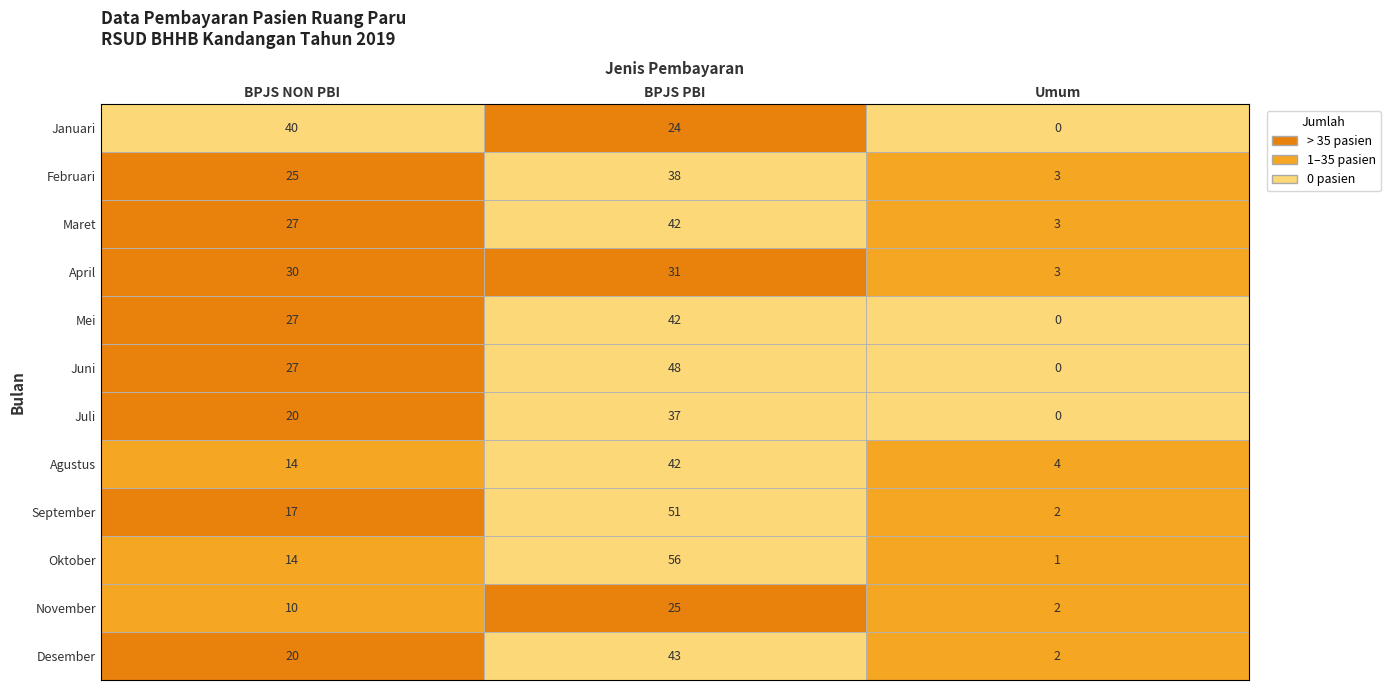

What is the total value across all series at 2?

20